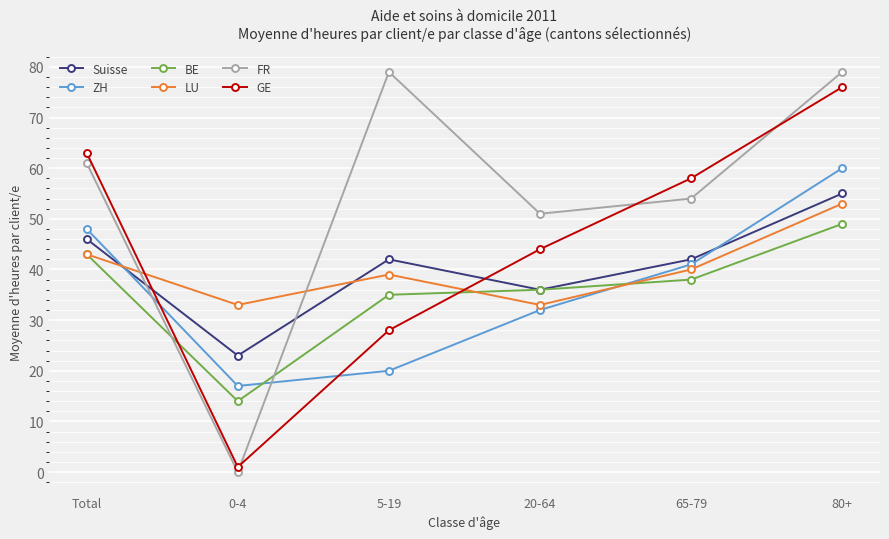

What is the highest value of the LU series?

53